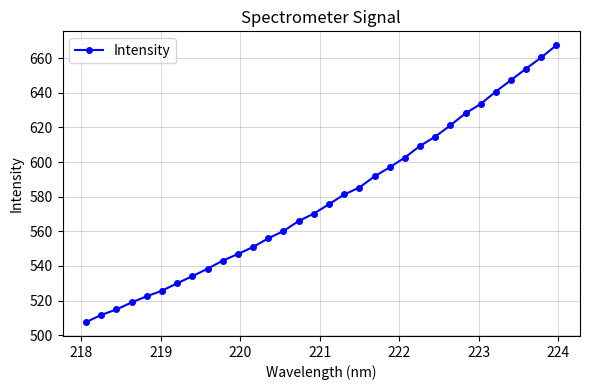

Reading left to right, what are all the values shown in this chart?

507.6	511.7	514.9	518.9	522.5	525.7	530.0	534.1	538.4	543.1	546.9	551.0	556.0	560.1	566.0	570.2	575.7	581.3	585.3	591.7	597.0	602.6	609.3	614.7	621.2	628.2	633.5	640.8	647.4	654.0	660.5	667.5